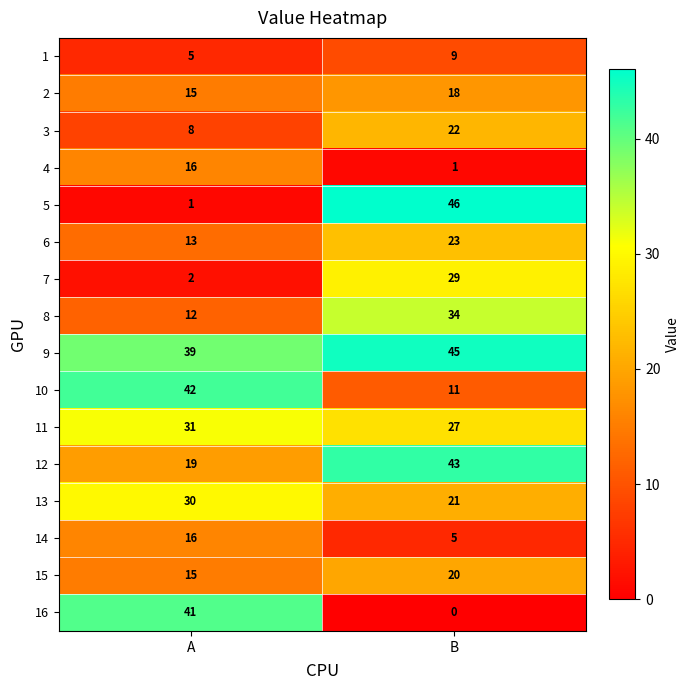

Is it true that 3 equals 4 at A?

False